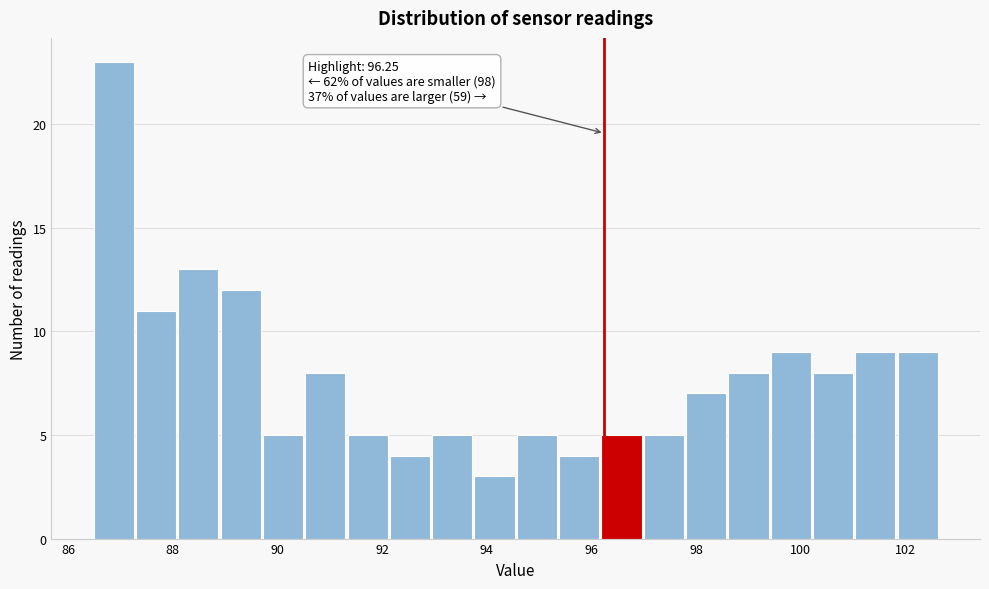

Over which range of the x-axis is the bar tallest?

86.4 to 87.2